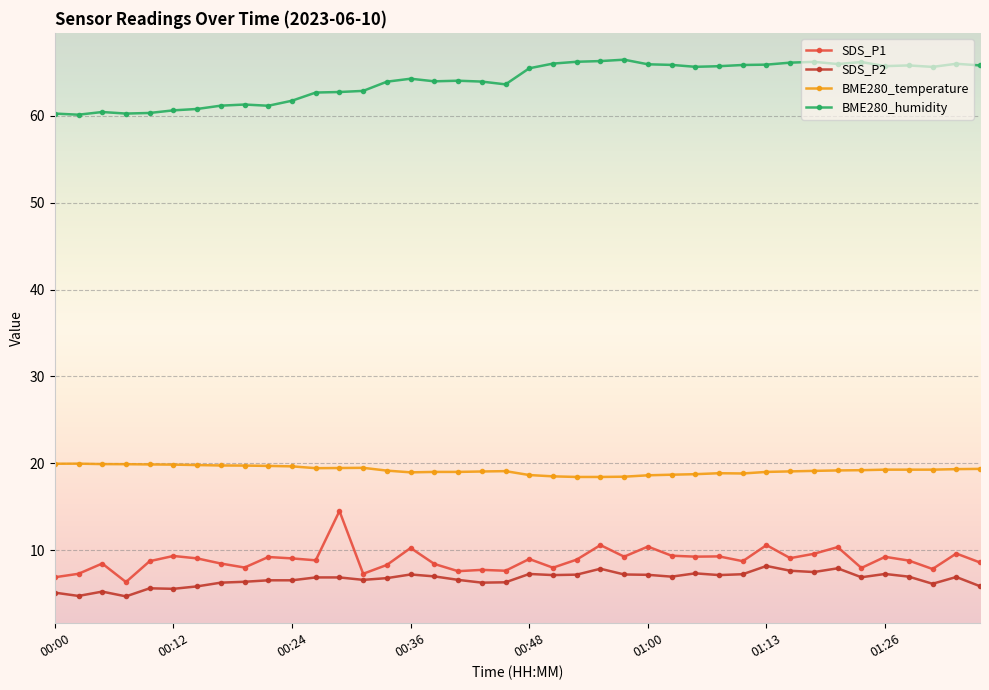

True or false: BME280_temperature and BME280_humidity intersect in this chart.

False